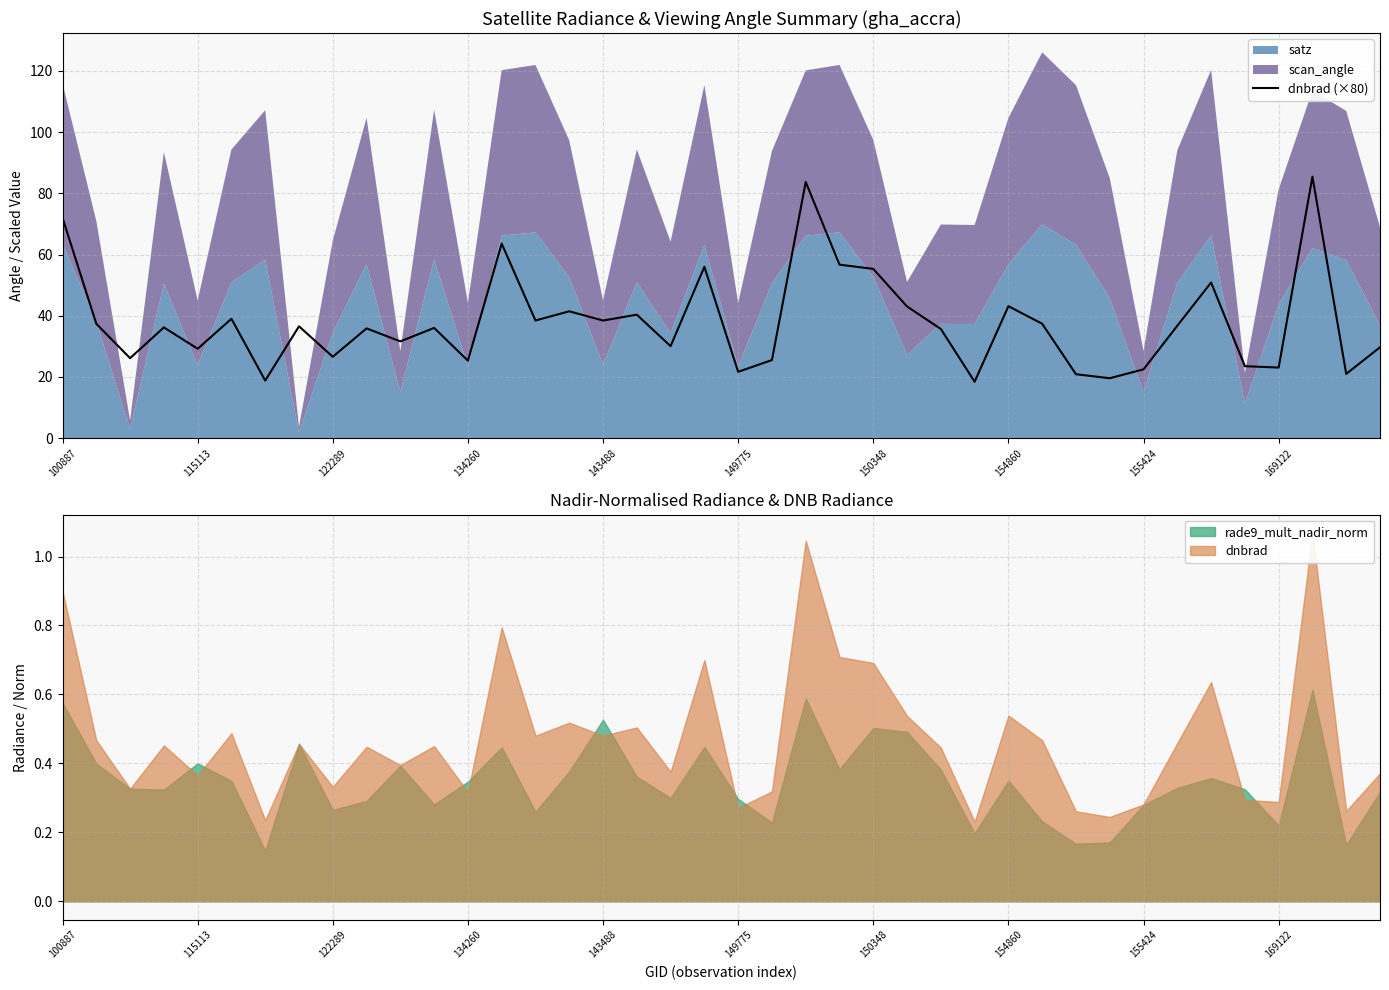

True or false: the data shows 20.5 at 17.

False